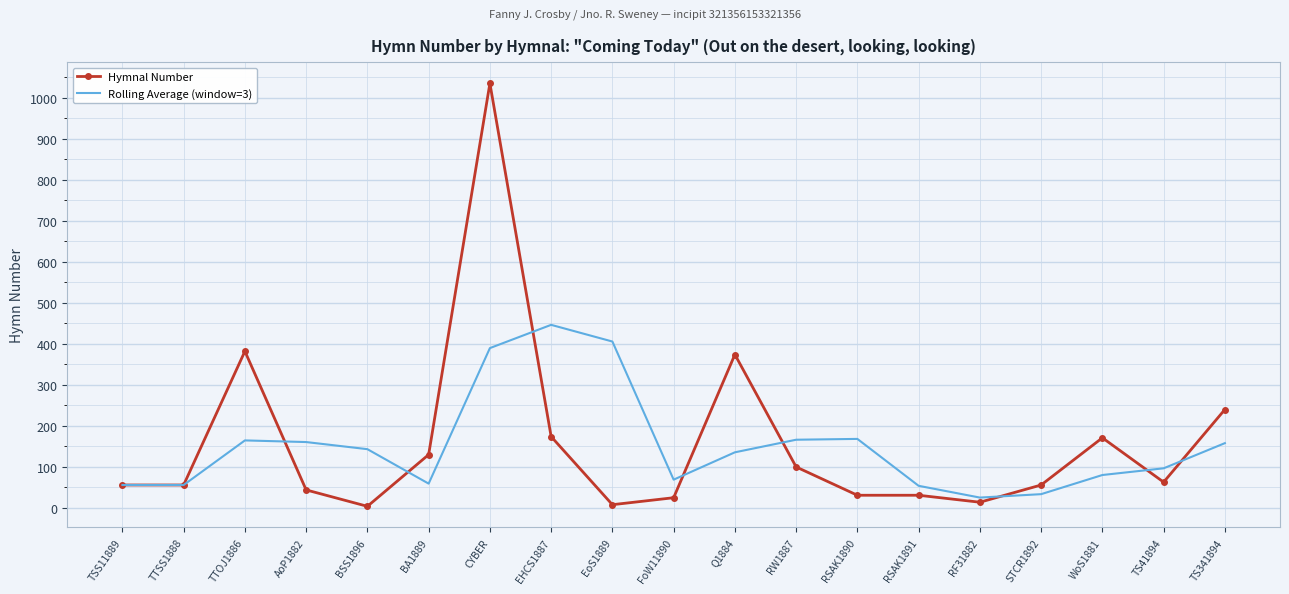

What is the sum of the Hymnal Number values at WoS1881 and AoP1882?

215.0